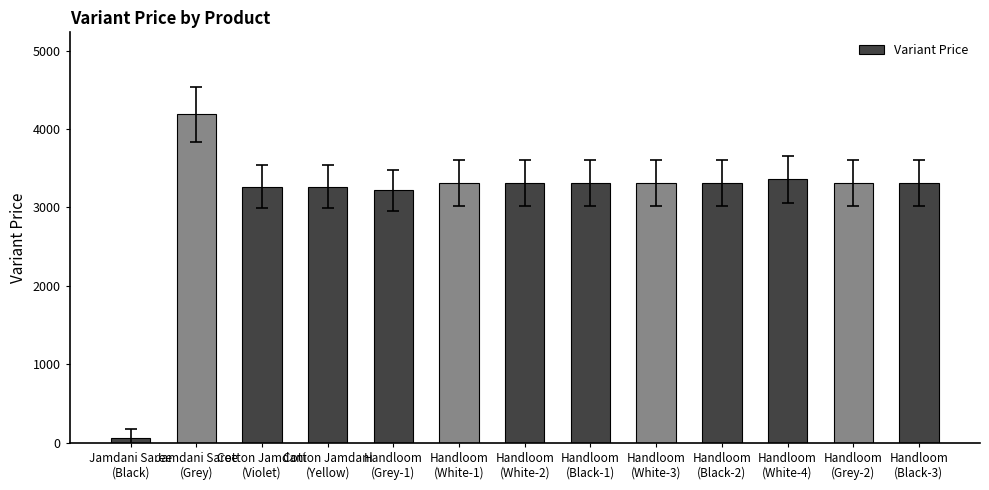

Which category has the lowest value across all series?

Jamdani Saree
(Black)